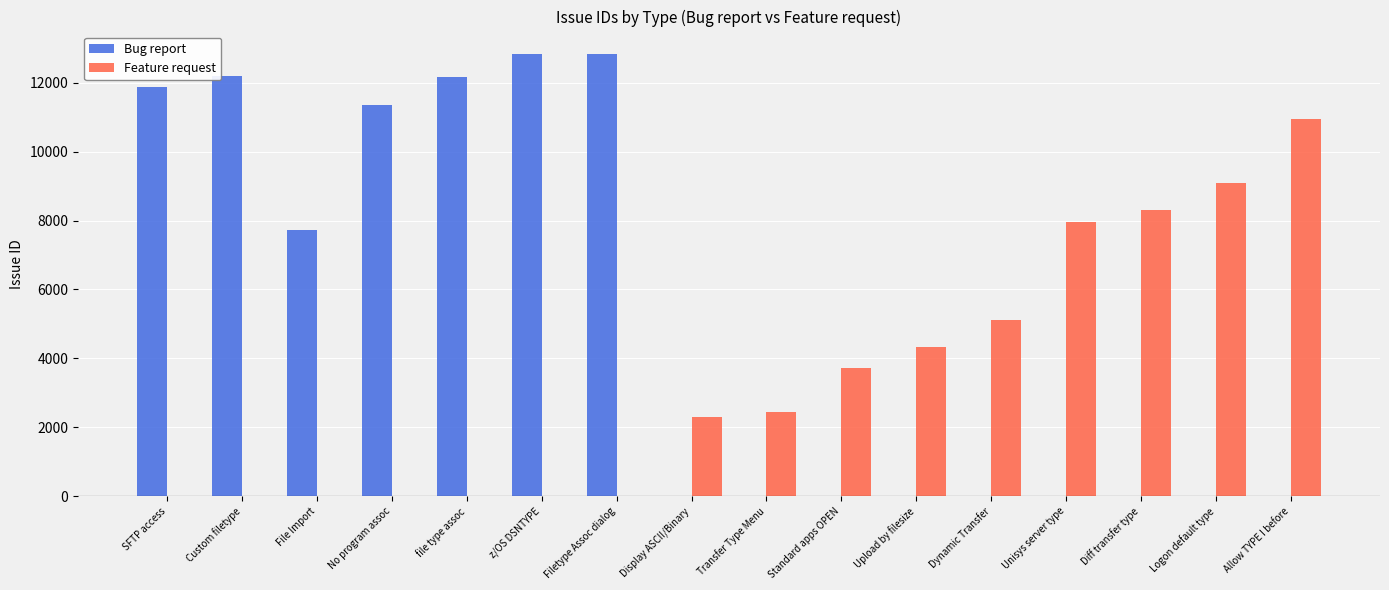

Between file type assoc and Logon default type, which series saw the biggest shift?

Bug report